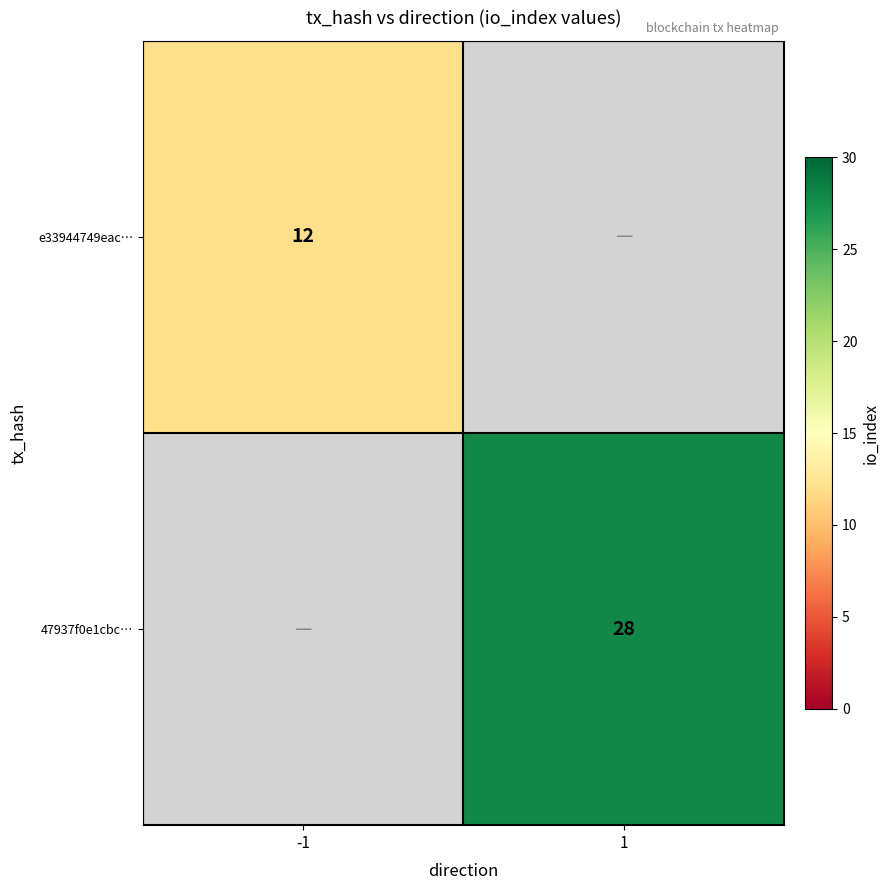

Is the value of e33944749eac… at -1 greater than the value of 47937f0e1cbc… at 1?

No